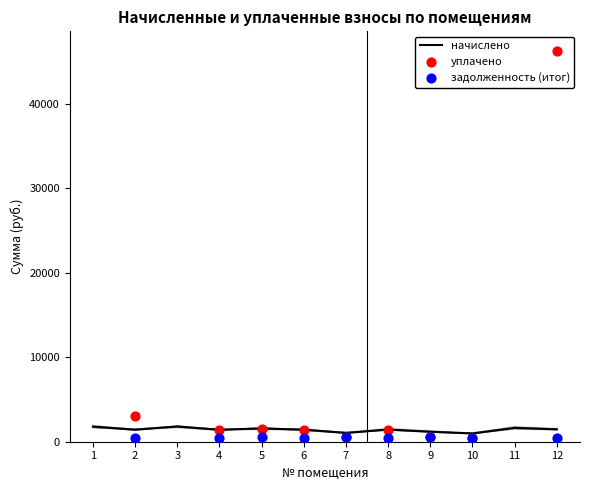

What is the minimum value for начислено?

979.2